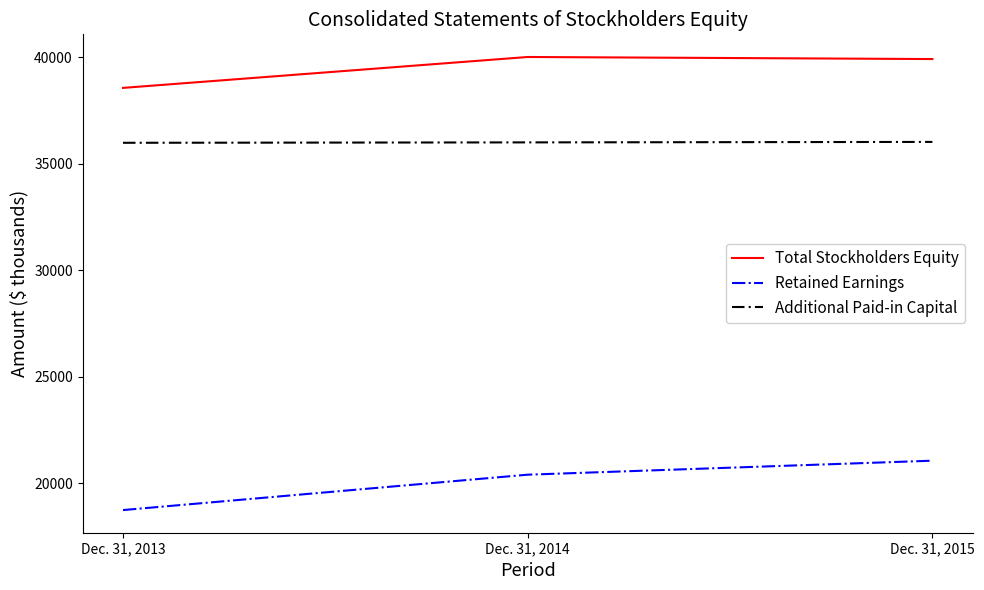

What is the sum of all Total Stockholders Equity values?

118459